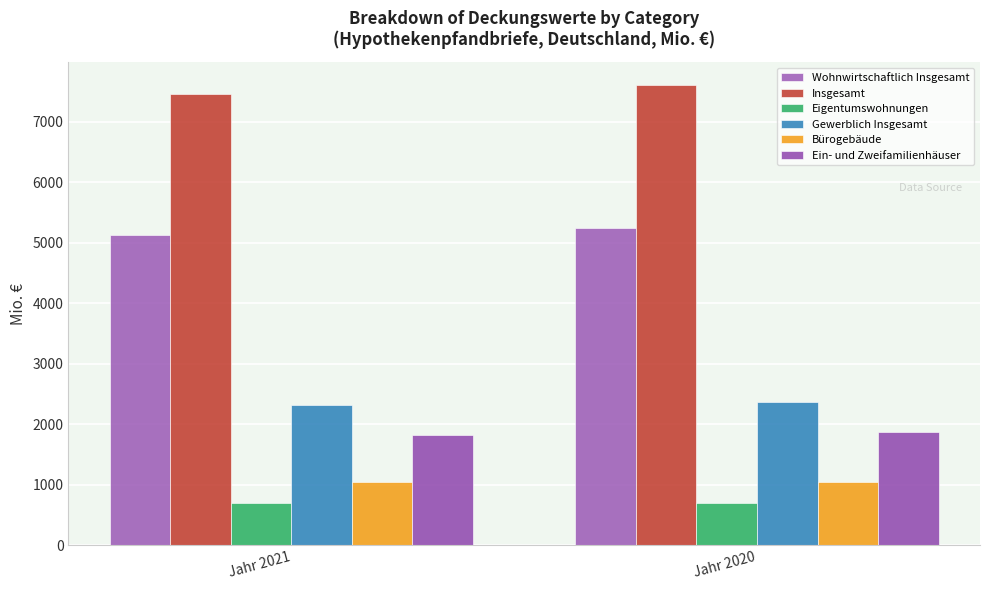

List the series in order of their peak value, lowest first.

Eigentumswohnungen, Bürogebäude, Ein- und Zweifamilienhäuser, Gewerblich Insgesamt, Wohnwirtschaftlich Insgesamt, Insgesamt